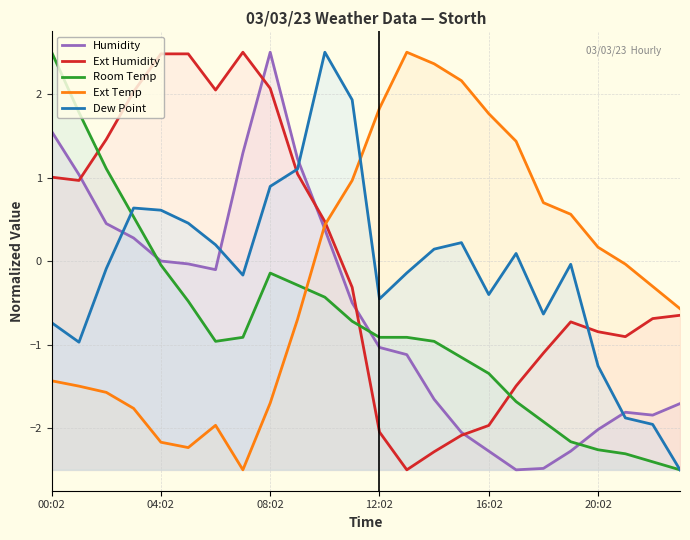

What is the greatest value displayed?

2.5